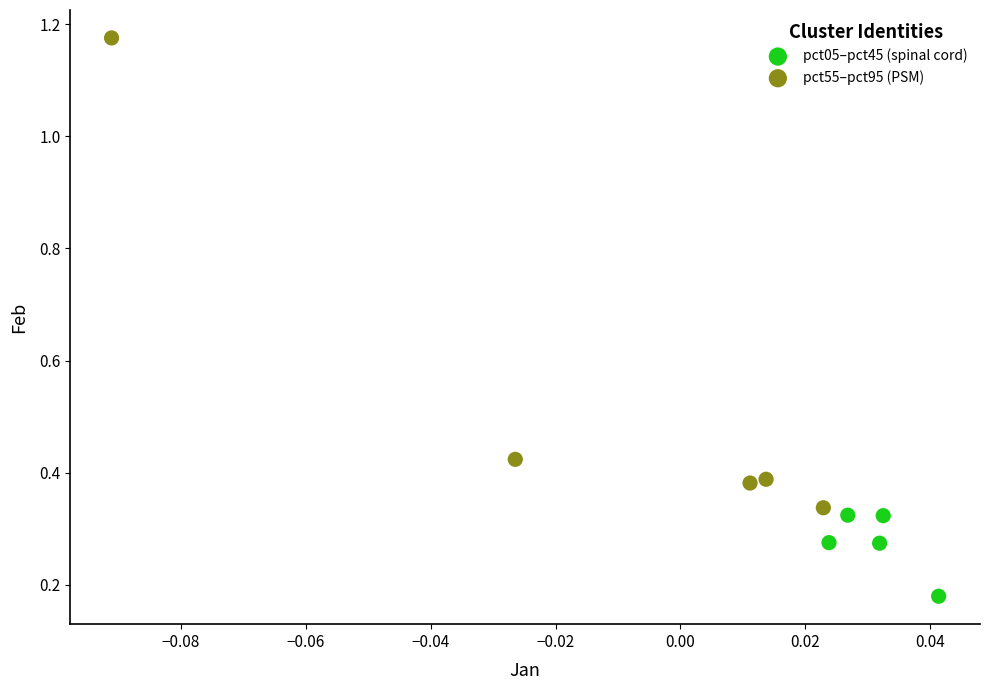

Which series reaches the maximum Y coordinate?

pct55–pct95 (PSM)